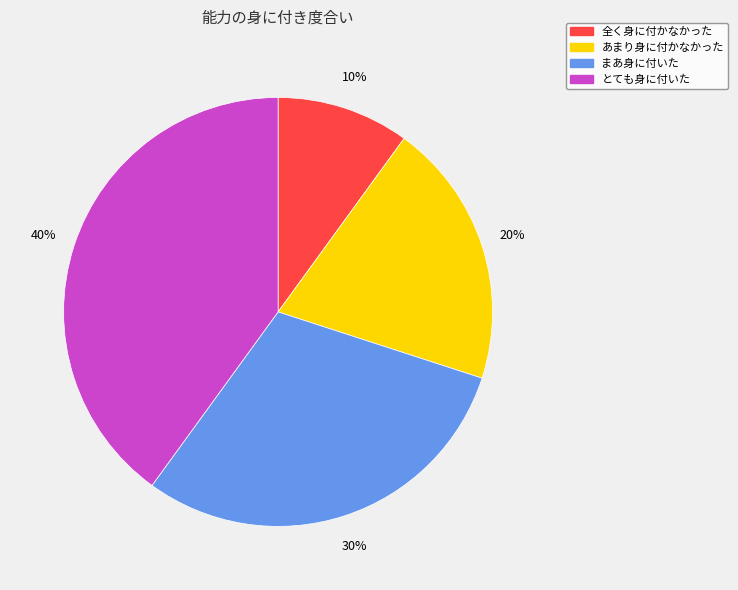

How many segments does this pie chart have?

4